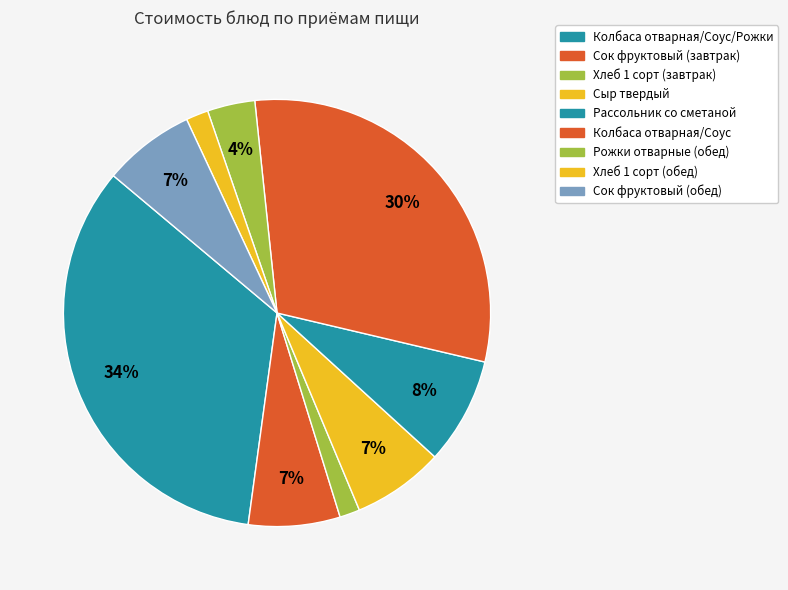

Which slice is the largest?

Колбаса отварная/Соус/Рожки